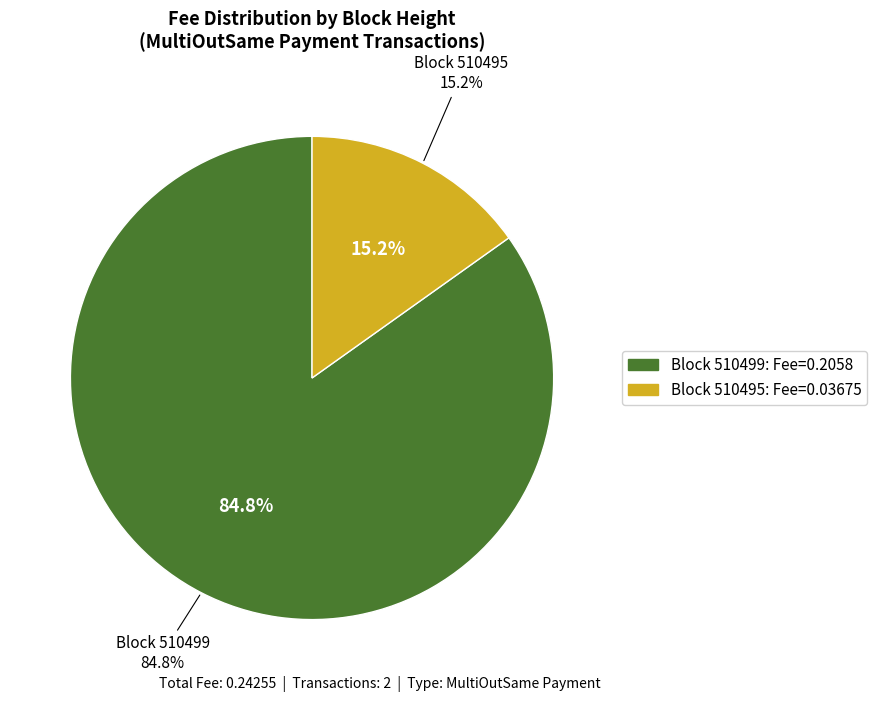

Does MultiOutSame Payment (510495) account for over 50% of the chart?

No